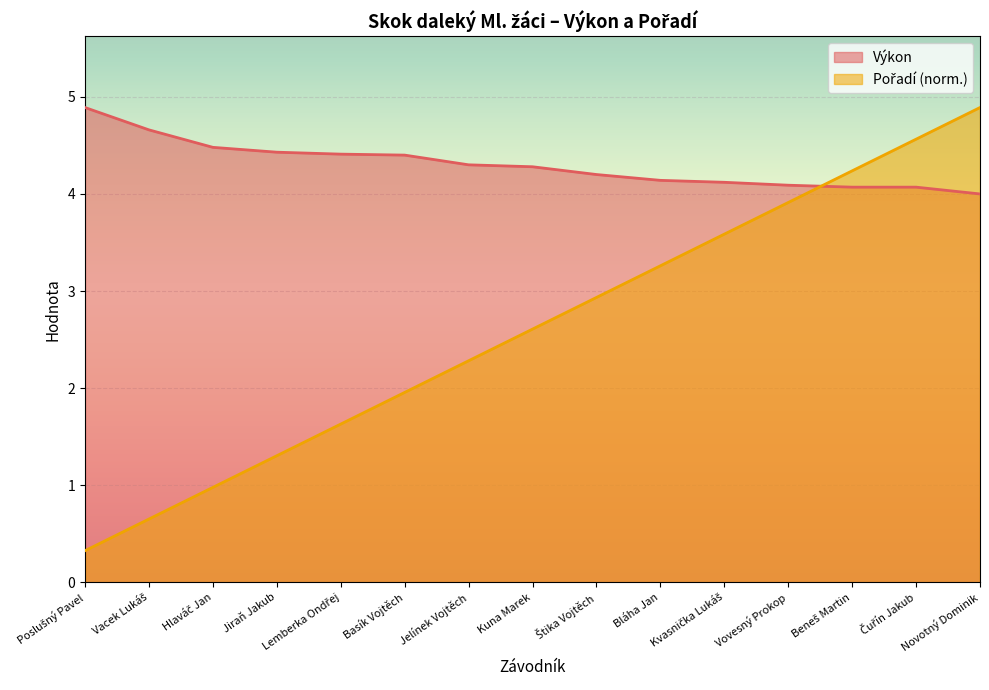

True or false: Pořadí has more than 0 interior local peaks.

False